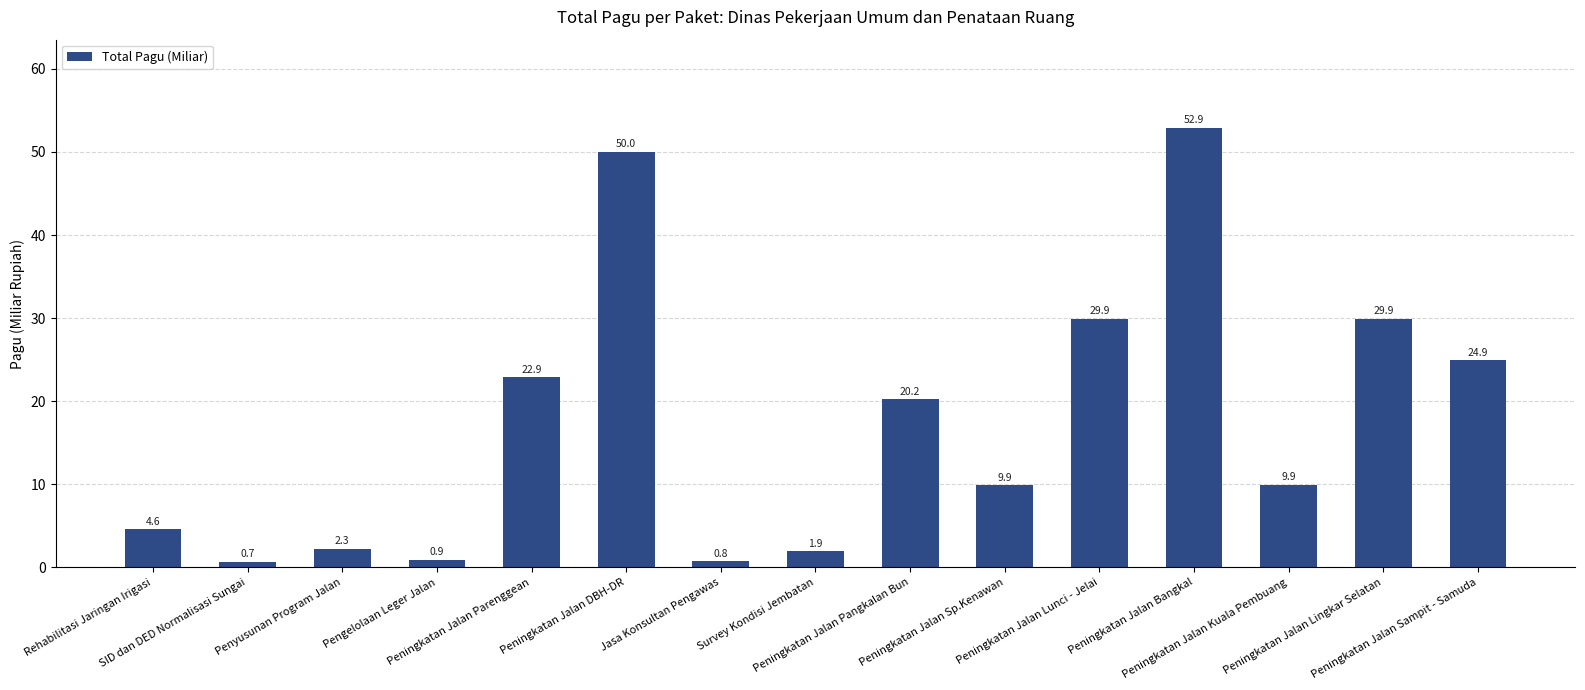

Are the bars horizontal?

No